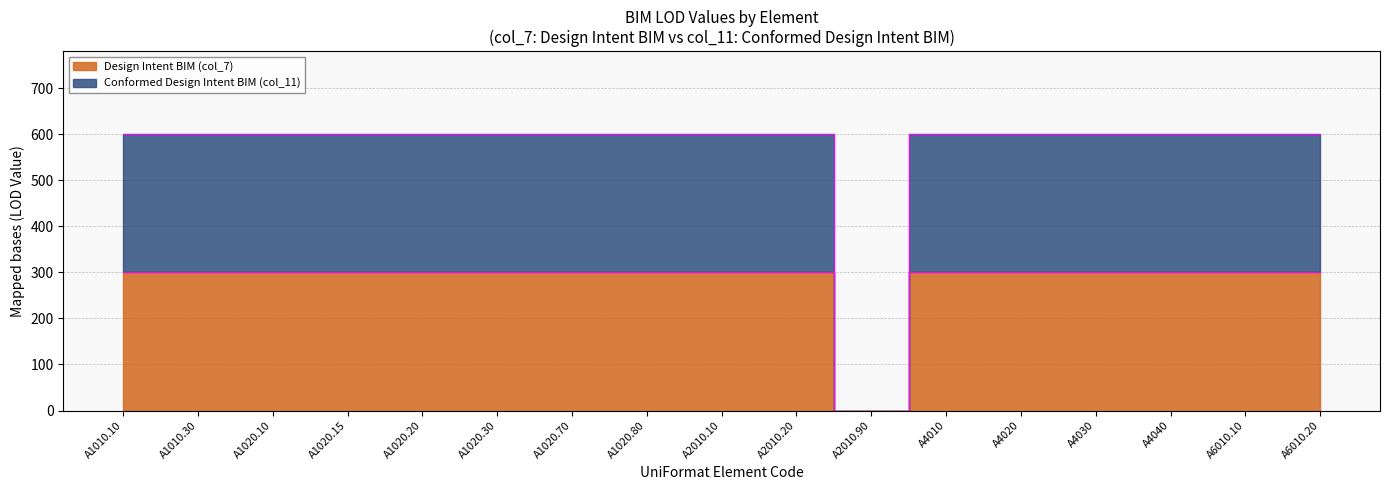

What is the label of the 12th point from the right?

A1020.30